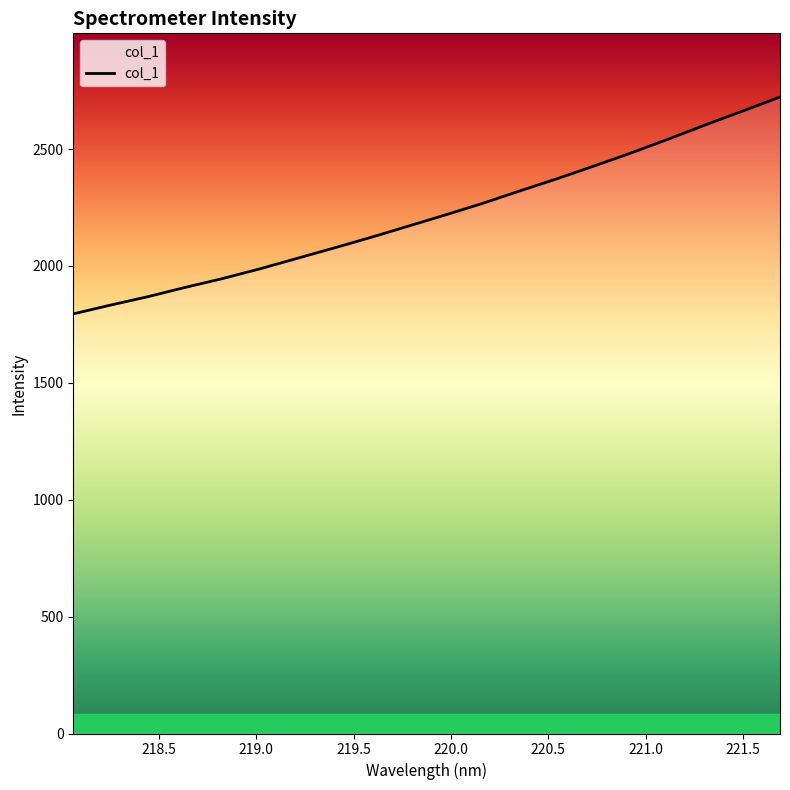

What is the average value?

2217.9